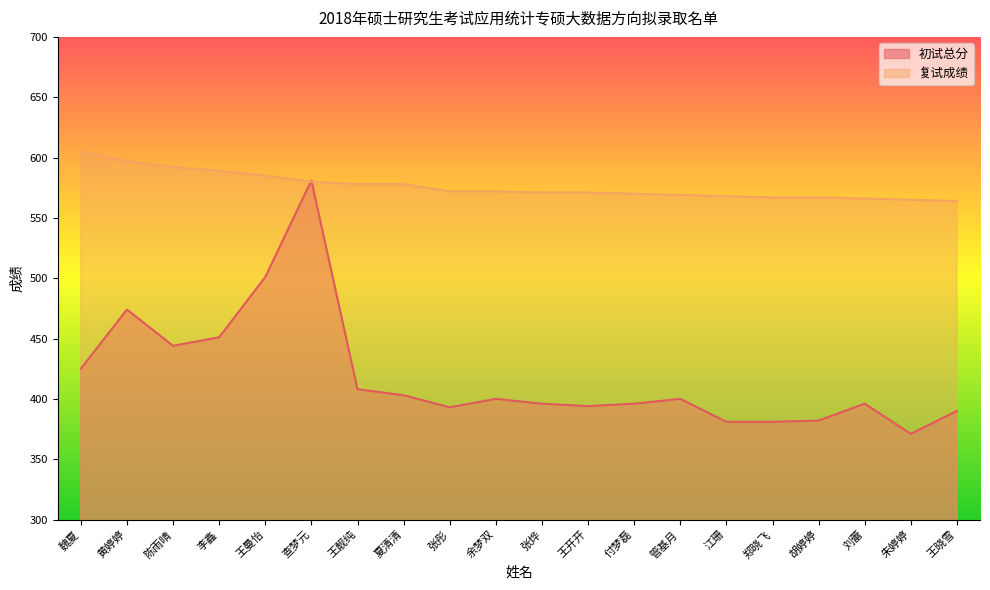

Where do 初试总分 and 复试成绩 first cross each other?

王曼怡 and 查梦元